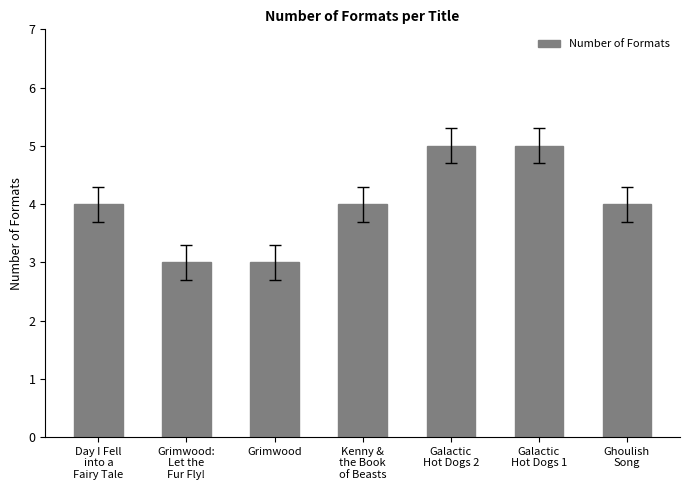

Reading right to left, what are all the values shown in this chart?

4	5	5	4	3	3	4